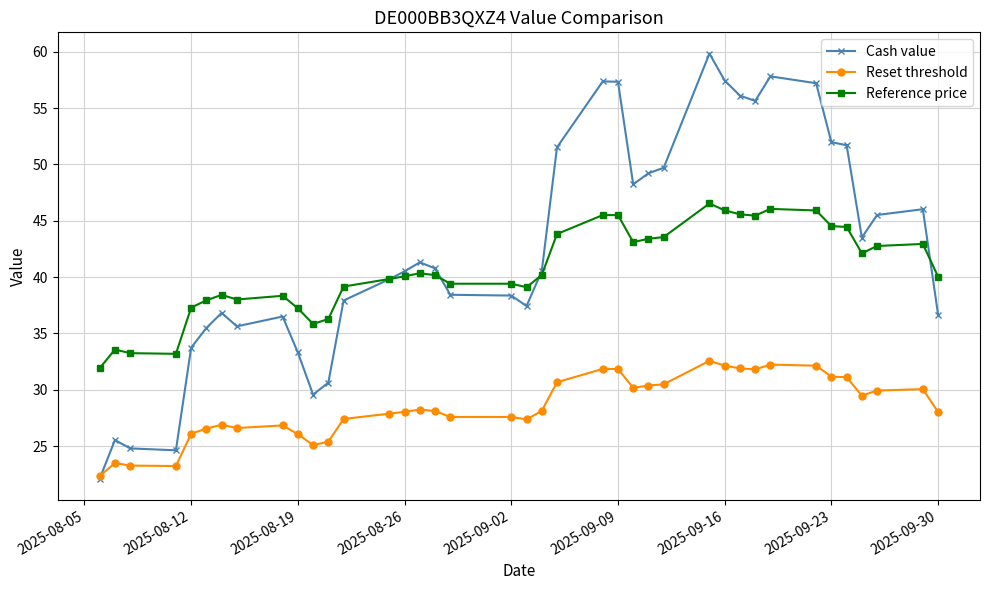

What is the value of the Reset threshold point at the 8th from the left?

26.6